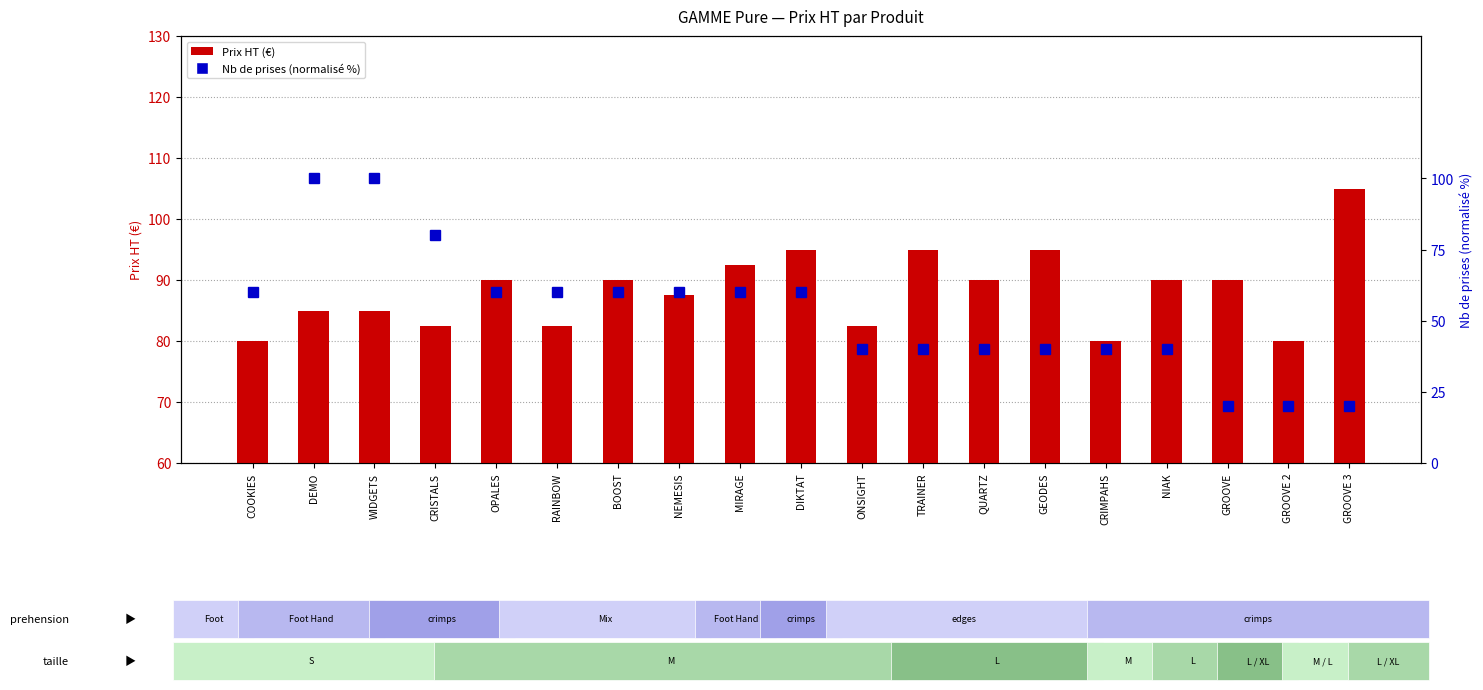

The value of Prix HT at GROOVE 2 is 80.0. True or false?

True